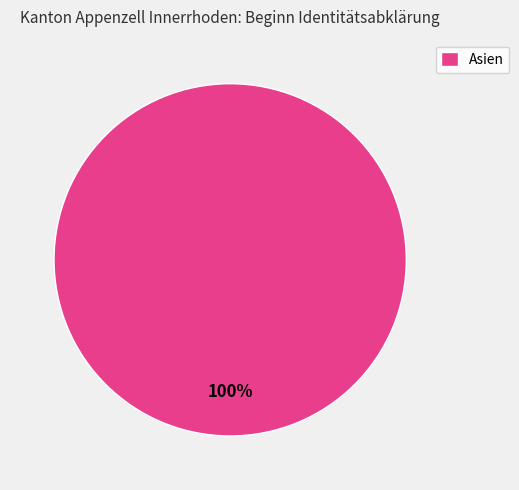

How many segments does this pie chart have?

1